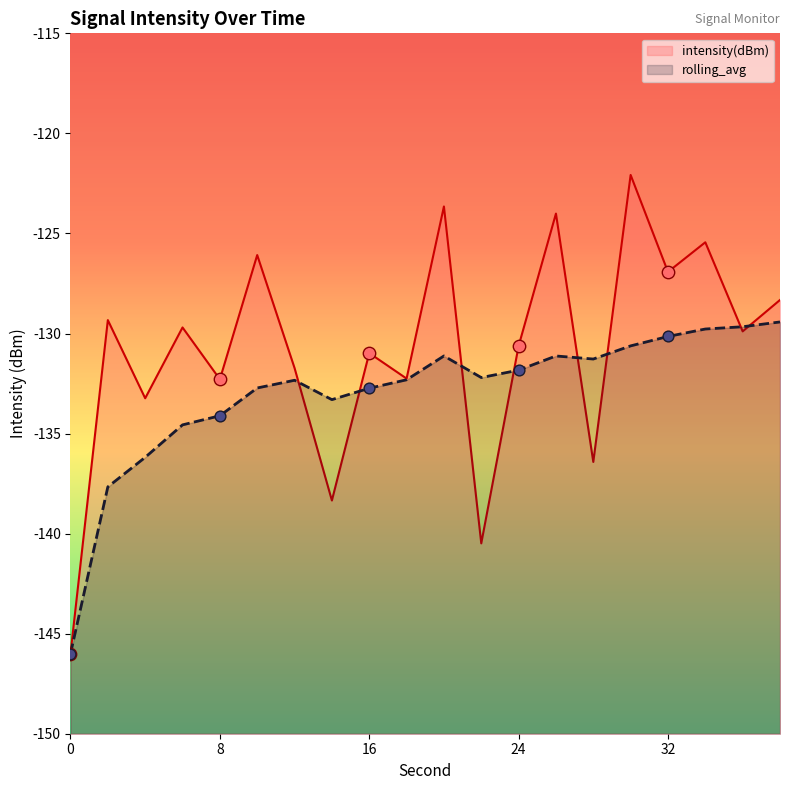

Which series has the widest spread of Y values?

intensity(dBm)